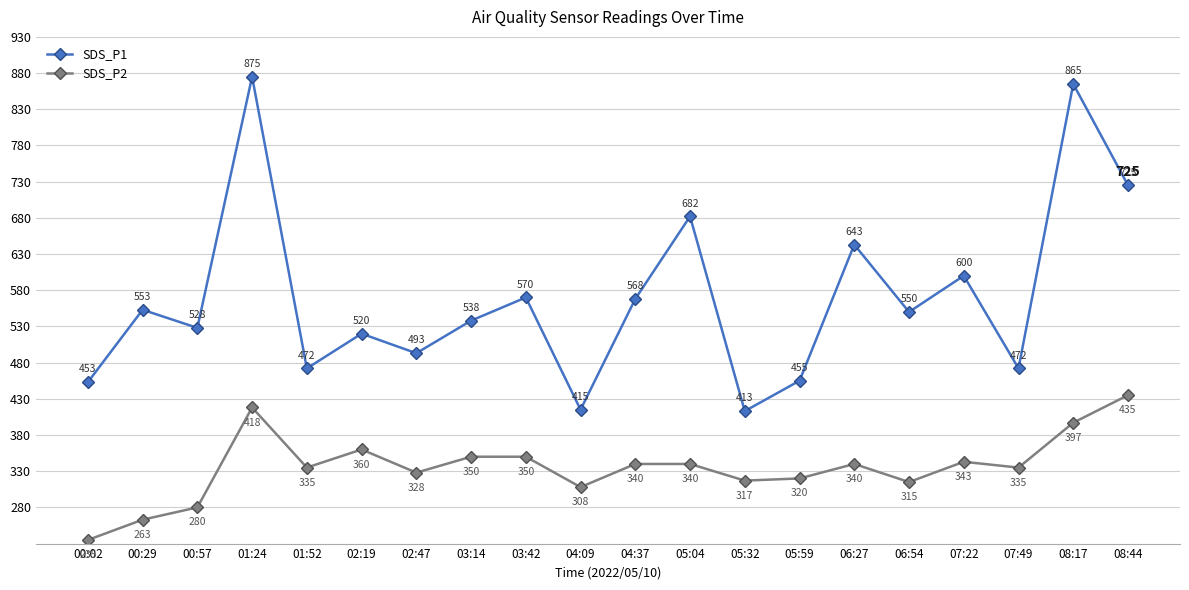

What is the minimum value for SDS_P1?

413.0